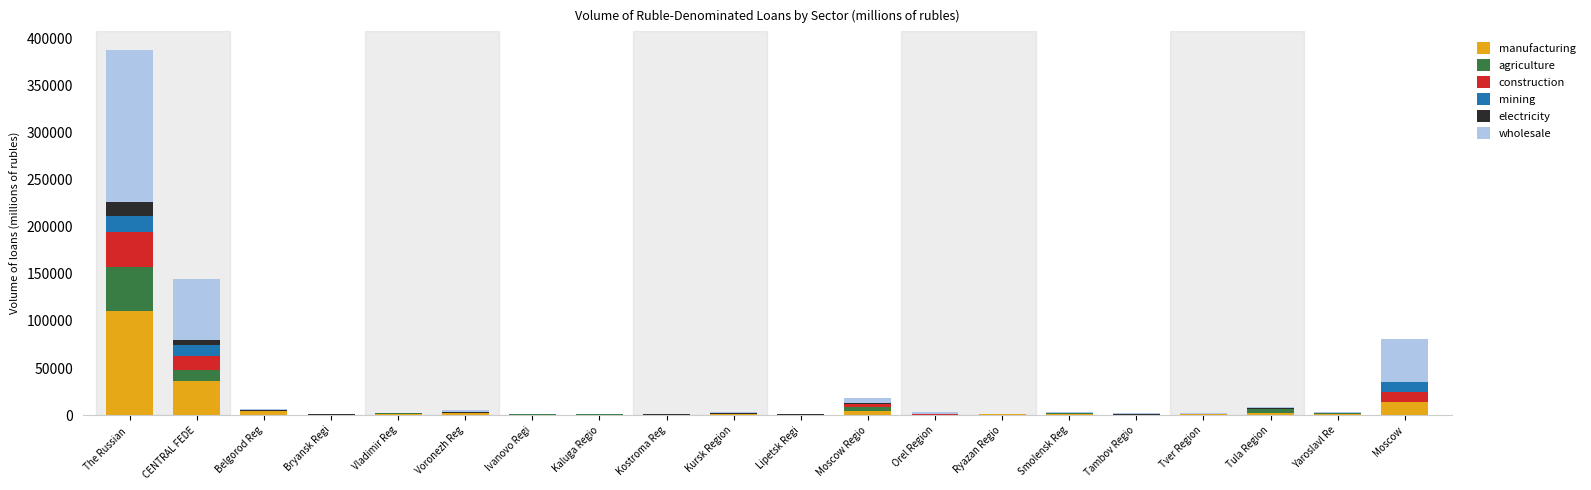

Which category has the highest value in the manufacturing series?

The Russian 